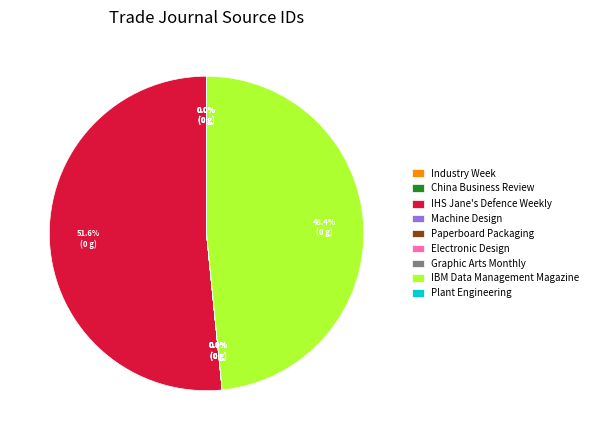

Which slice is the largest?

IHS Jane's Defence Weekly